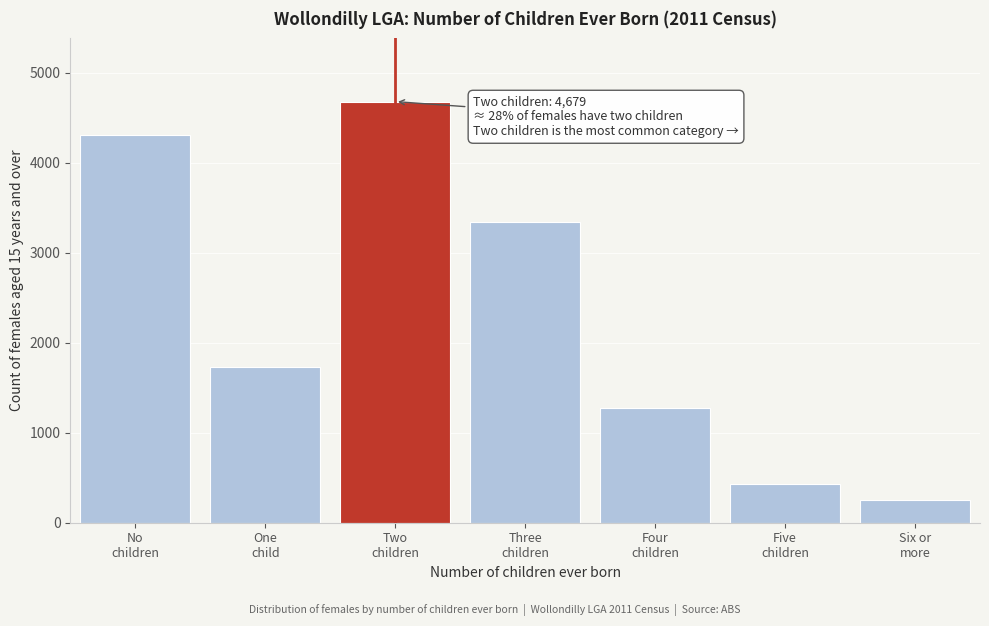

Reading left to right, transcribe all the data shown in this chart.

4310	1732	4679	3339	1277	433	257